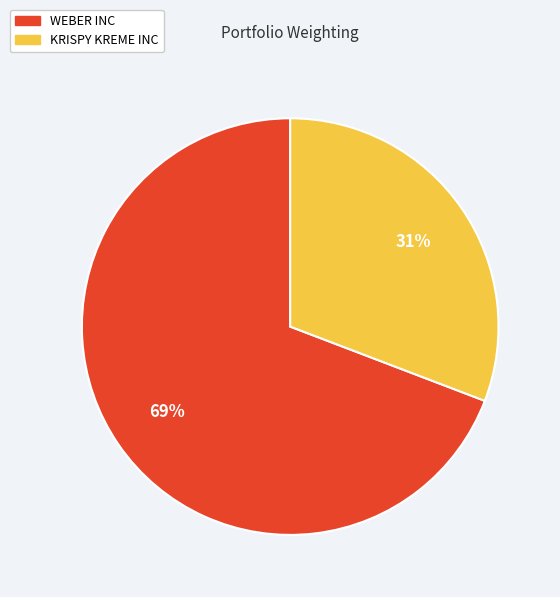

Is WEBER INC the majority of the pie?

Yes